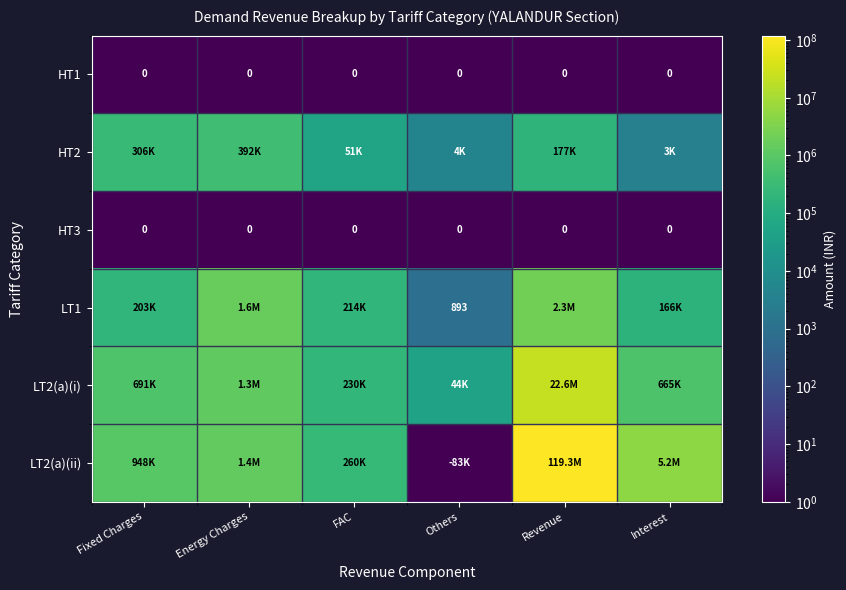

How many data points in LT1 are above 213672?

3